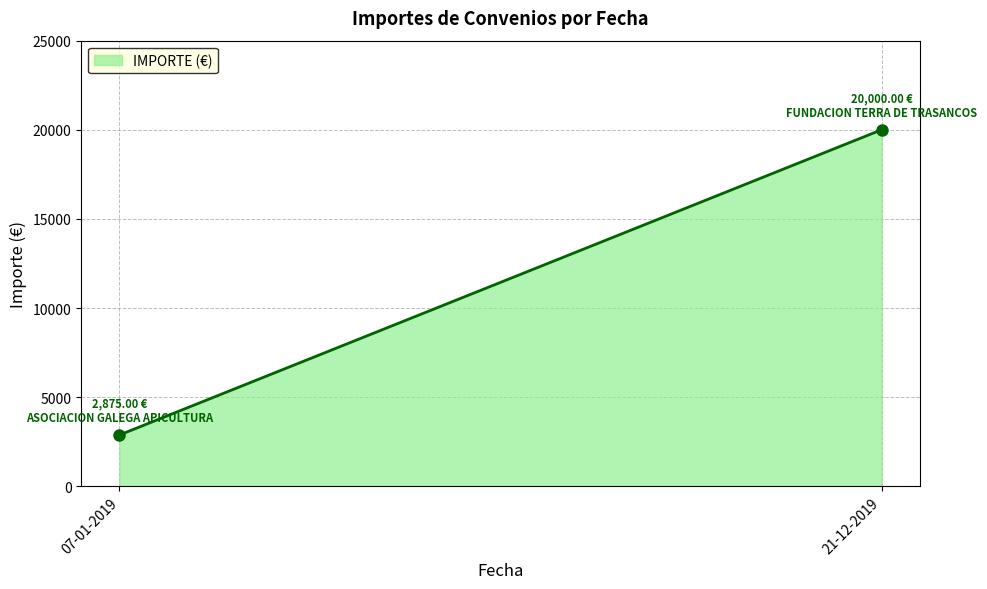

What is the sum of all values?

22875